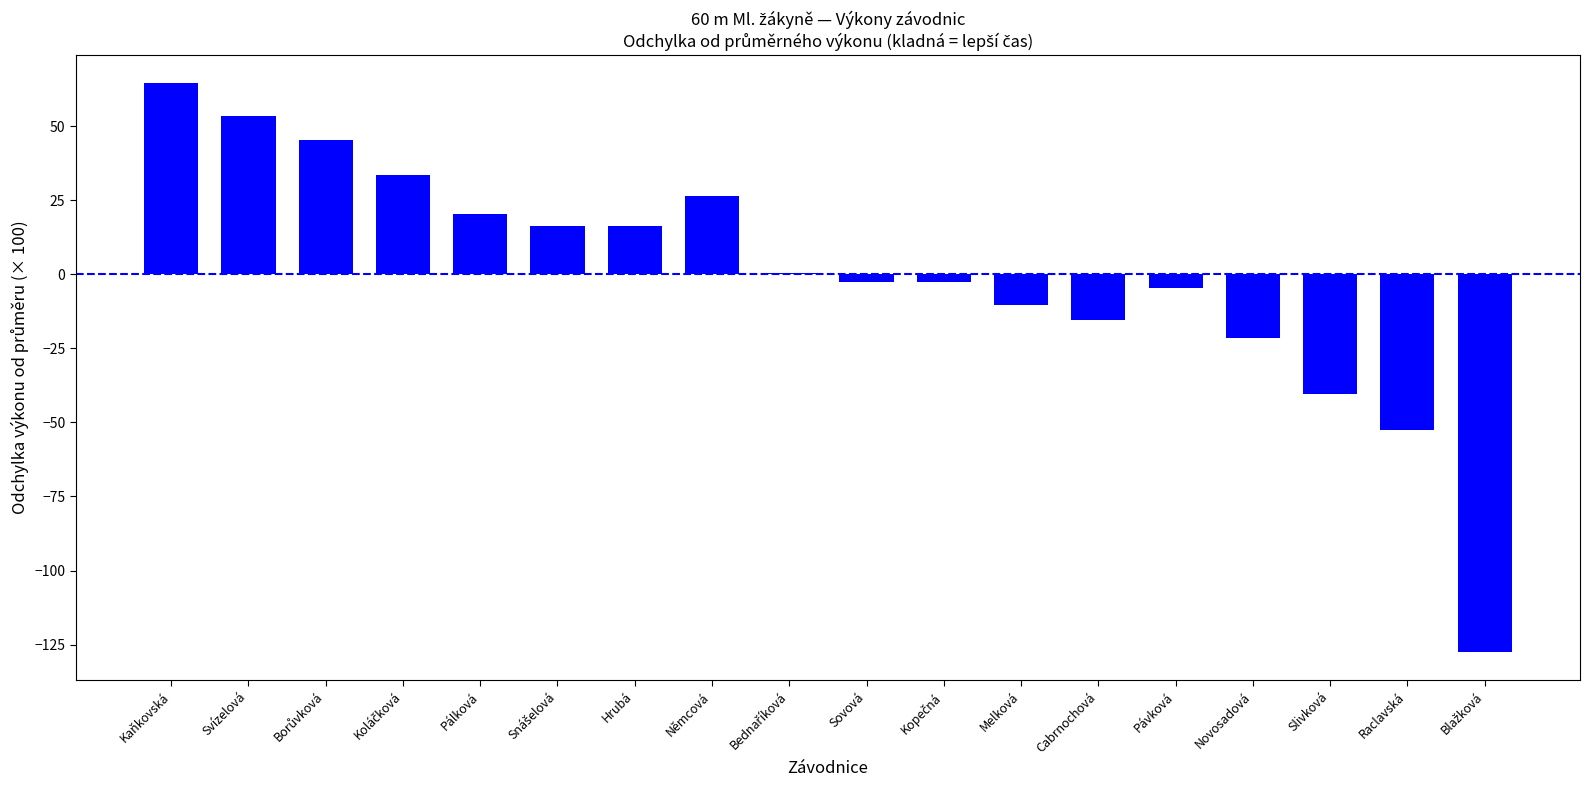

Which label corresponds to the largest value in the chart?

Kaňkovská